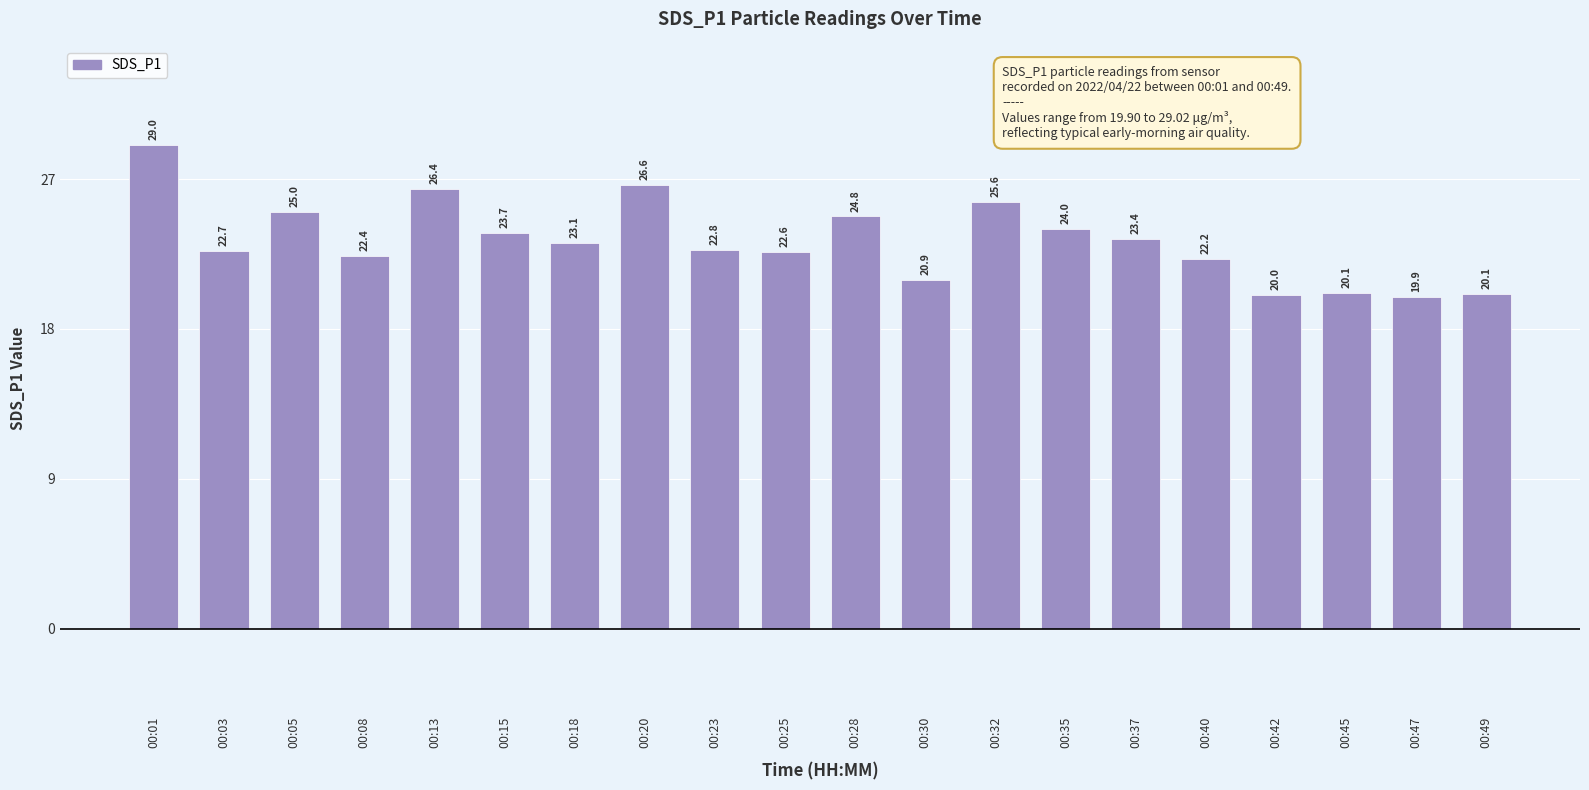

The chart shows a value of 4.2 at 00:45. True or false?

False